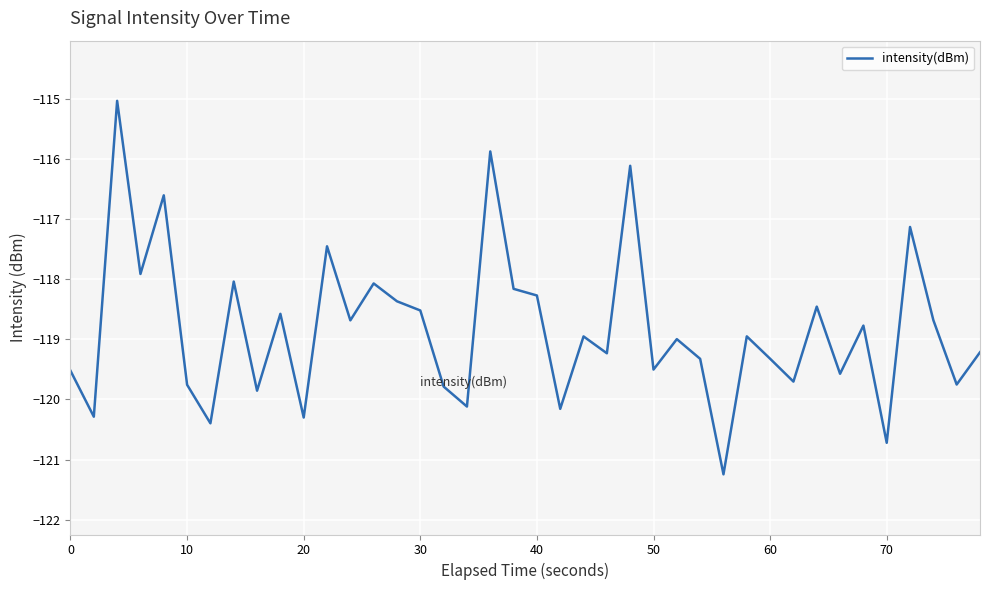

What is the difference between the maximum and minimum values?

6.2